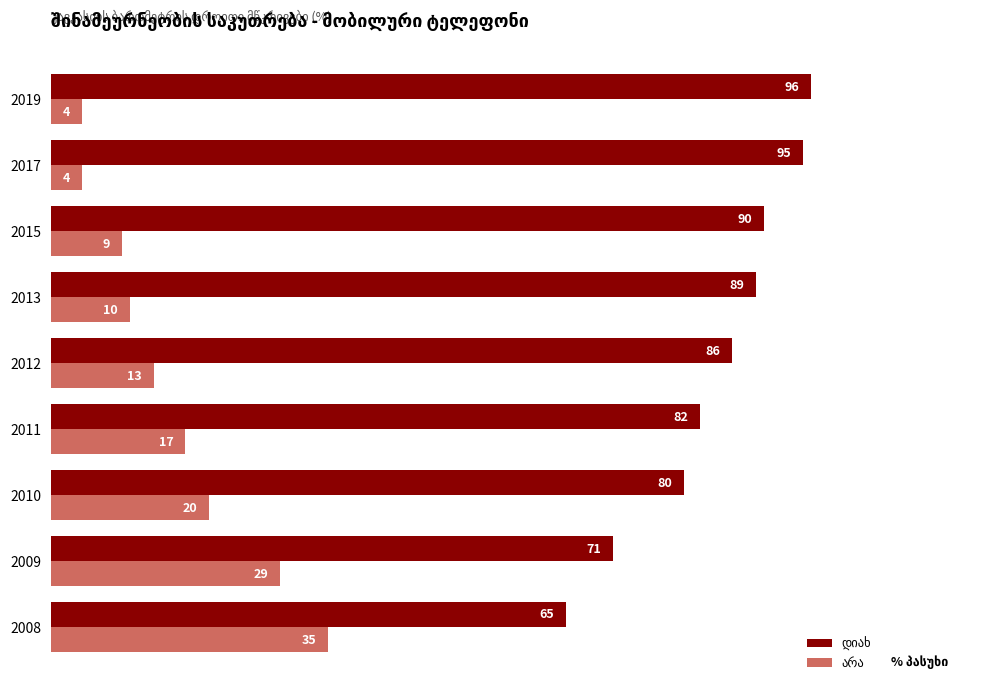

What is the greatest value displayed?

96